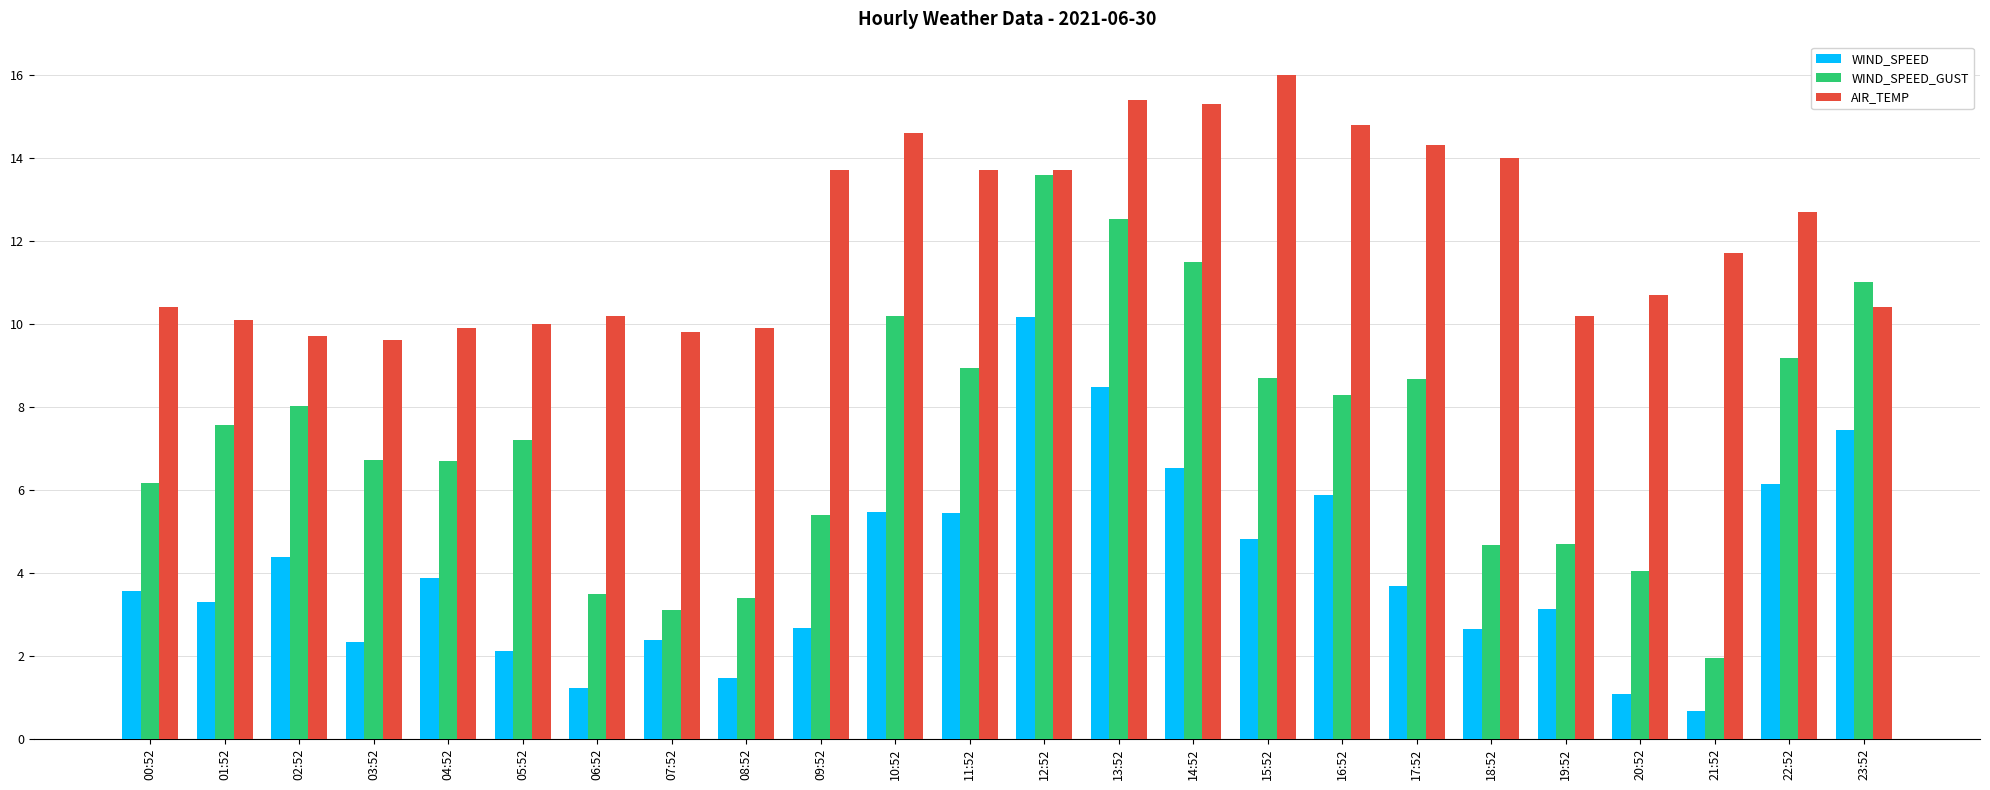

What is the lowest value of the WIND_SPEED_GUST series?

1.9